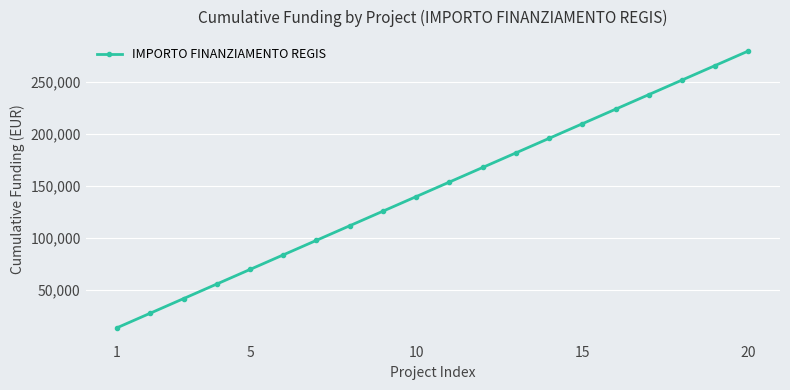

Reading right to left, what are all the values shown in this chart?

280000	266000	252000	238000	224000	210000	196000	182000	168000	154000	140000	126000	112000	98000	84000	70000	56000	42000	28000	14000